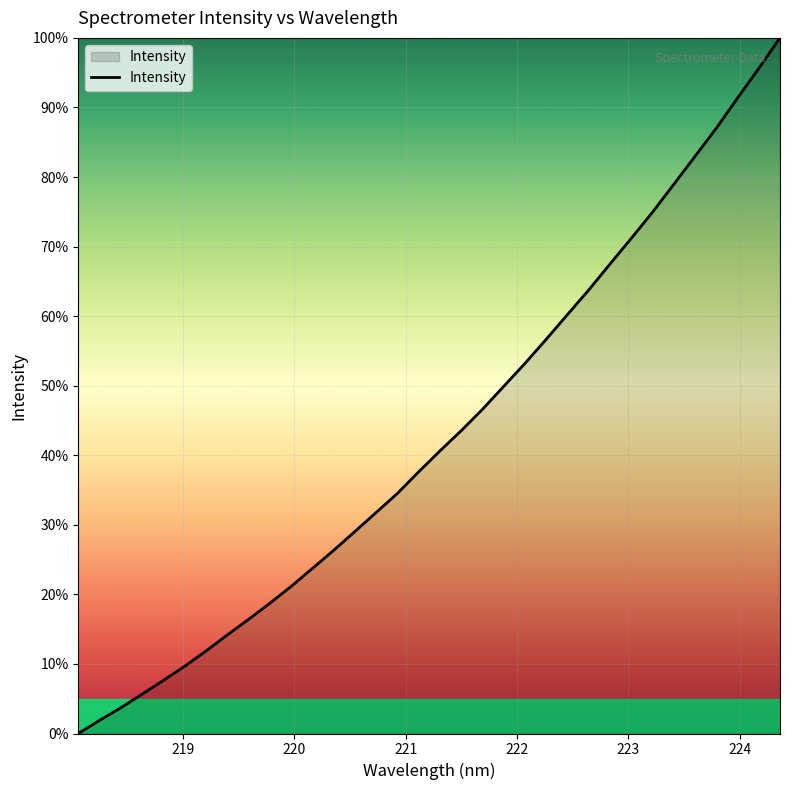

What is the sum of all values?

1458.1